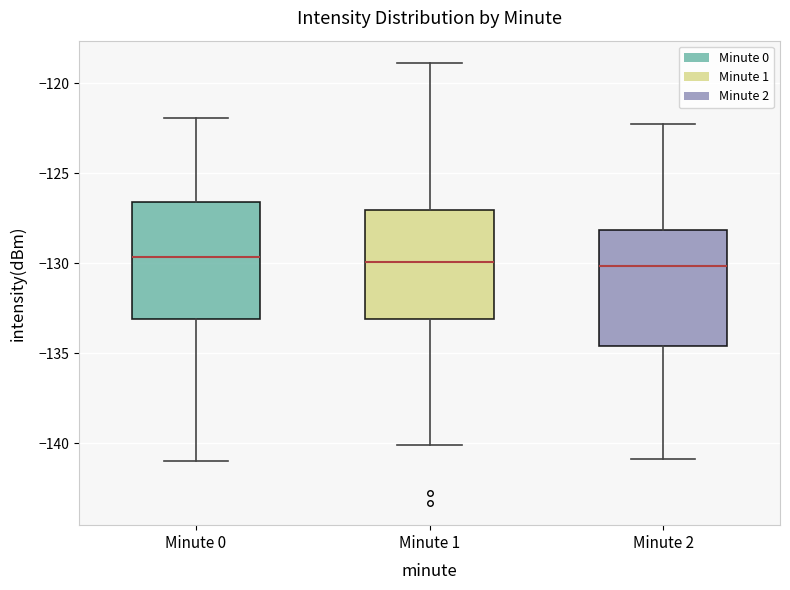

Reading left to right, read every box against the y-axis: the position of its median line, the range the box covers, and the ends of its whiskers. The values are not printed on the chart, so give them approximately, as read against the axis.

Minute 0: median -129.5, box -133.0 to -126.5, whiskers -141.0 to -122.0
Minute 1: median -130.0, box -133.0 to -127.0, whiskers -140.0 to -119.0
Minute 2: median -130.0, box -134.5 to -128.0, whiskers -141.0 to -122.5